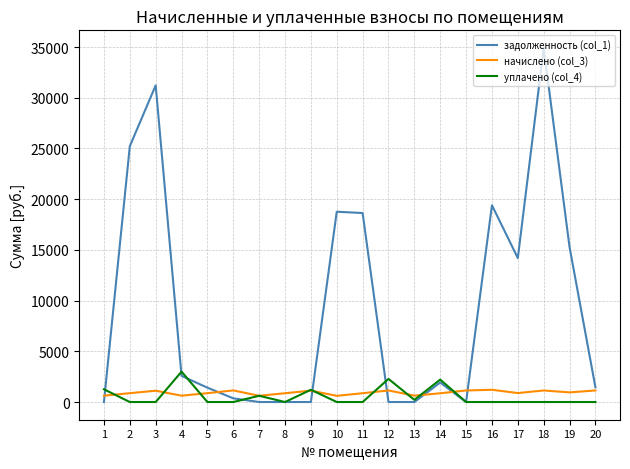

What is the spread (max minus min) of values at 9?

1209.0